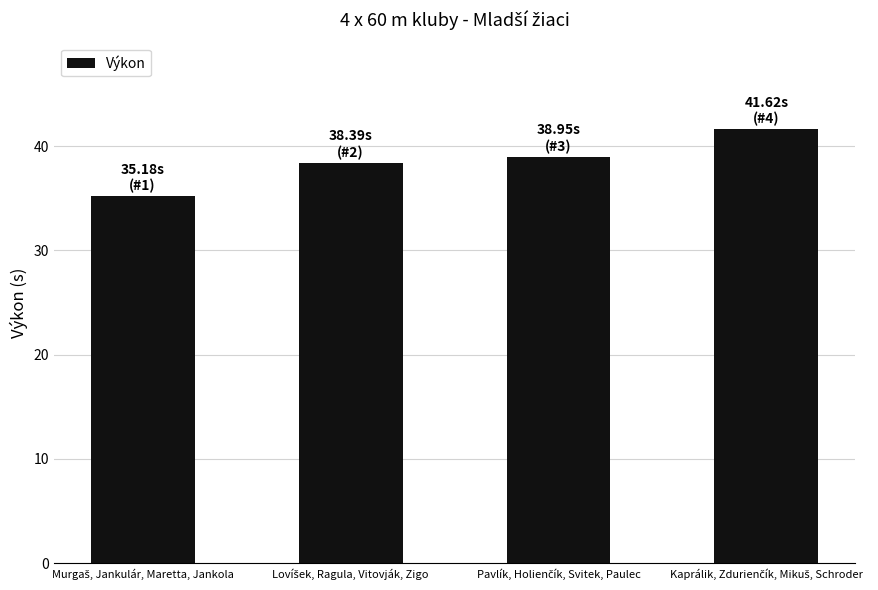

What is the difference between the maximum and minimum values?

6.4